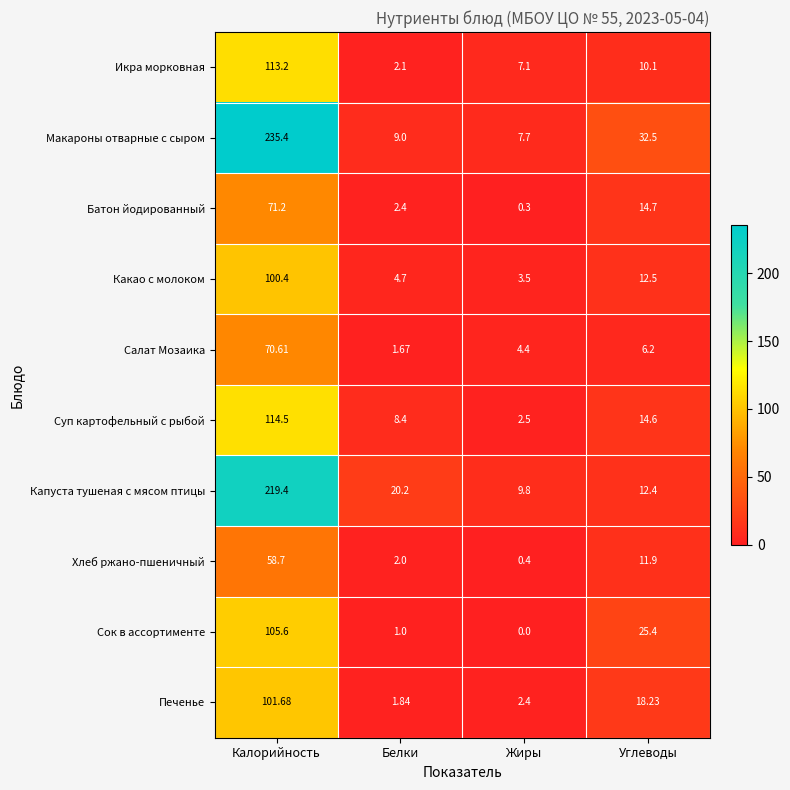

At Жиры, list the series in order from smallest to largest.

Сок в ассортименте, Батон йодированный, Хлеб ржано-пшеничный, Печенье, Суп картофельный с рыбой, Какао с молоком, Салат Мозаика, Икра морковная, Макароны отварные с сыром, Капуста тушеная с мясом птицы